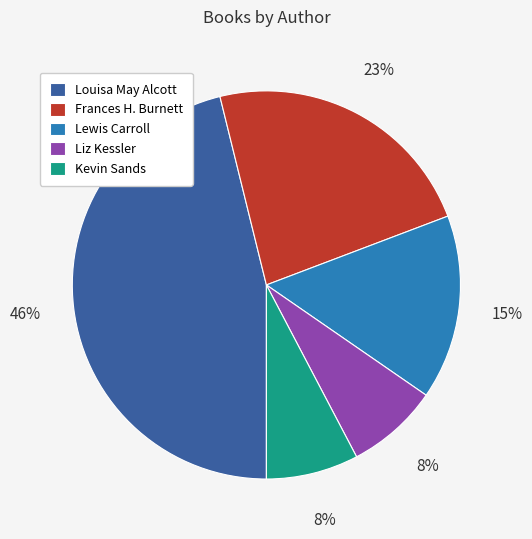

Combined, do Frances H. Burnett and Lewis Carroll account for over 50%?

No